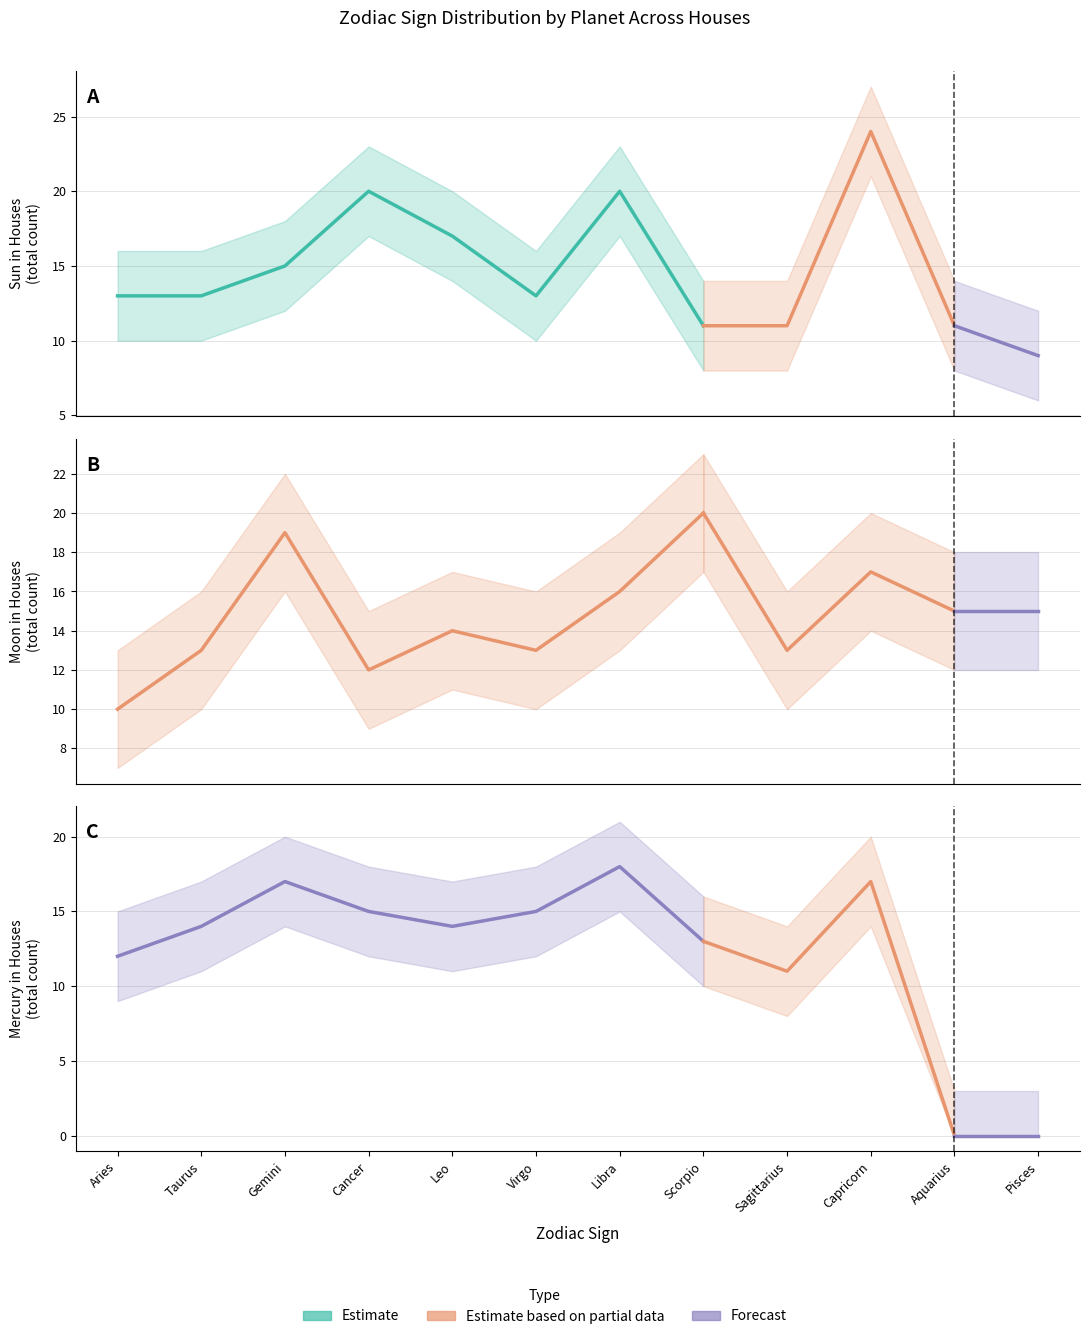

Which series ends up on top after the final intersection of Moon Total and Sun Total?

Moon Total